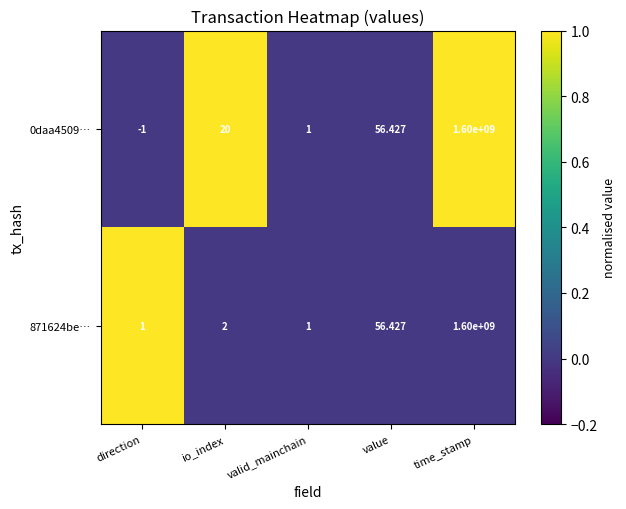

At which category is the sum across all series the highest?

time_stamp